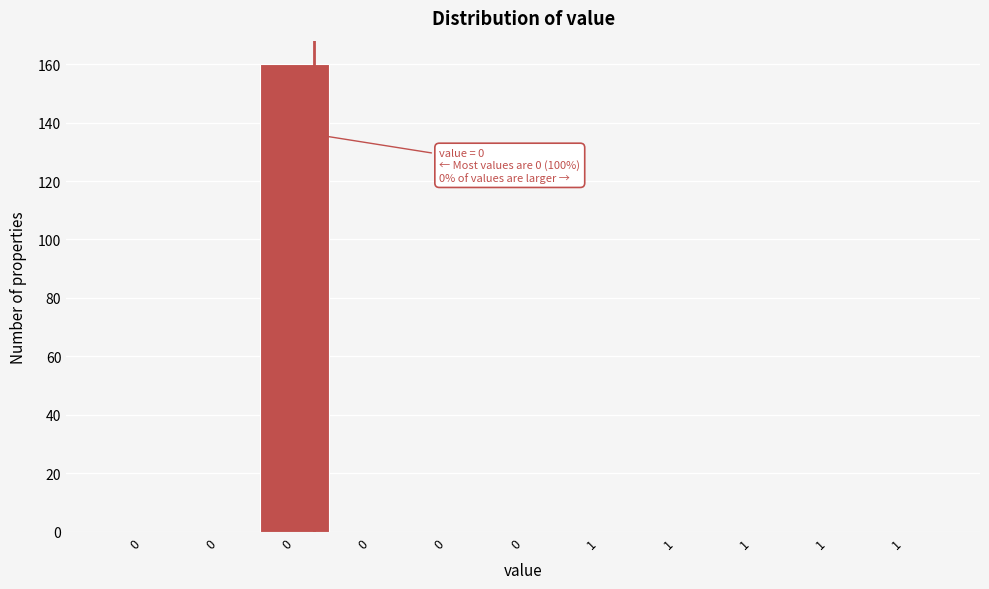

How many data points does each series have?

11